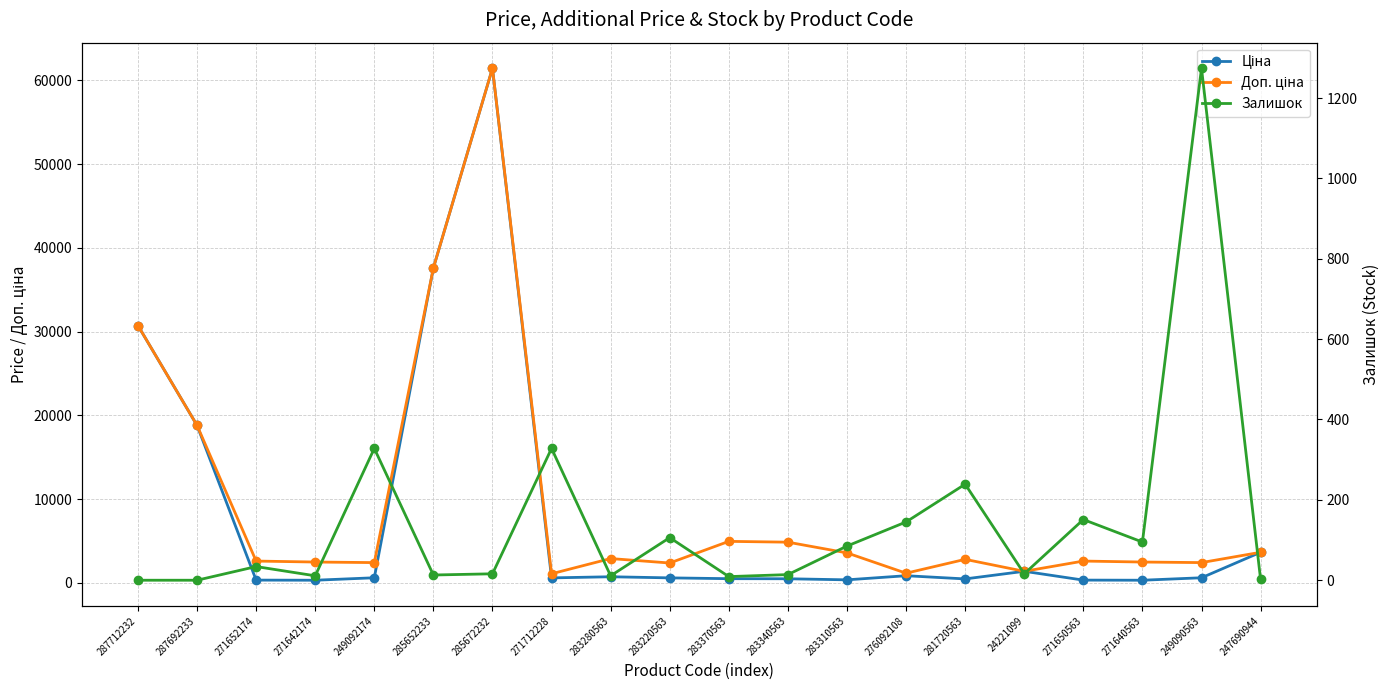

Rank the series by their maximum value, from highest to lowest.

Ціна, Доп. ціна, Залишок